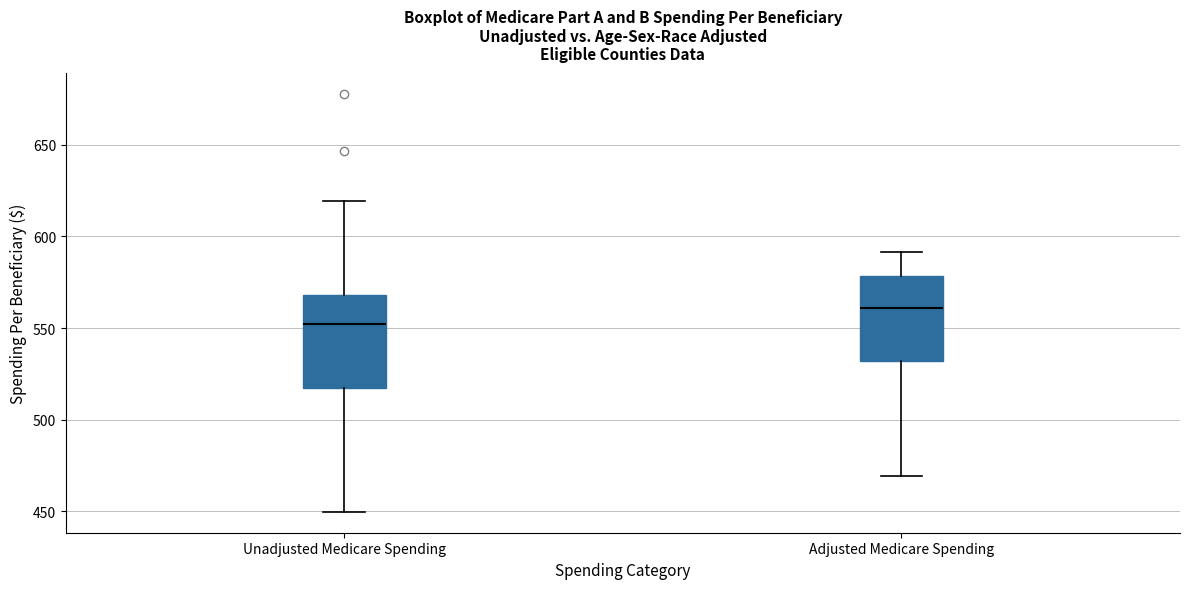

Reading left to right, read every box against the y-axis: the position of its median line, the range the box covers, and the ends of its whiskers. The values are not printed on the chart, so give them approximately, as read against the axis.

Unadjusted Medicare Spending: median 550, box 515 to 570, whiskers 450 to 620
Adjusted Medicare Spending: median 560, box 530 to 580, whiskers 470 to 590